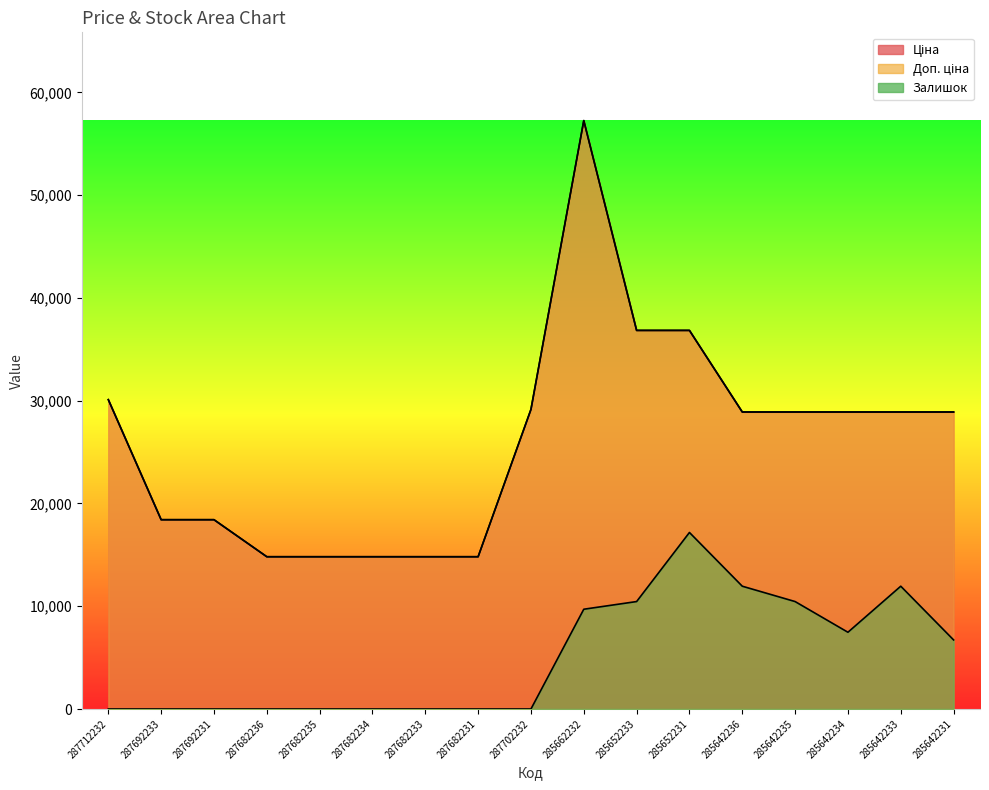

At which label does Доп. ціна first exceed 28901?

287712232